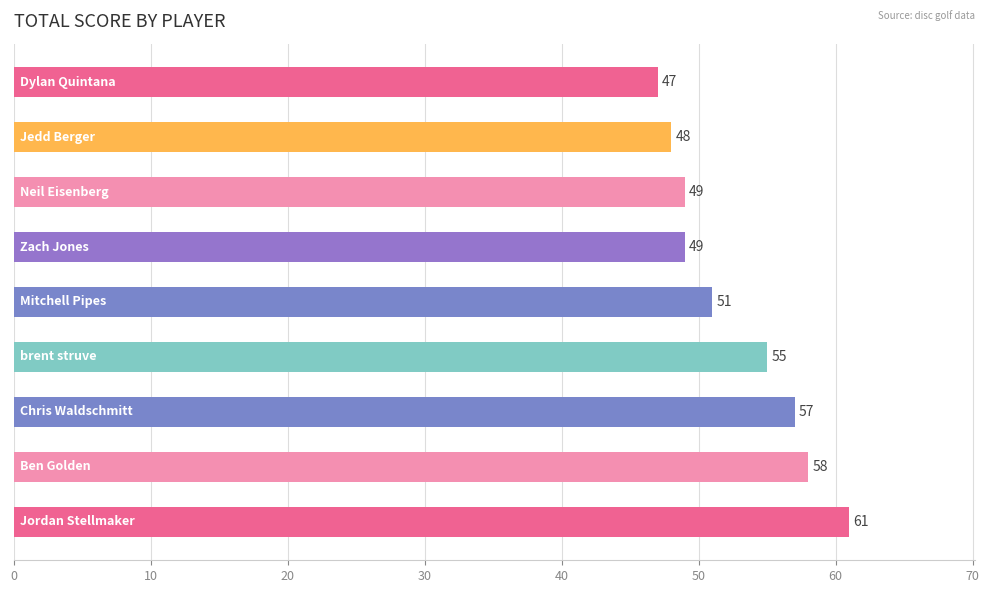

What is the sum of all values?

475